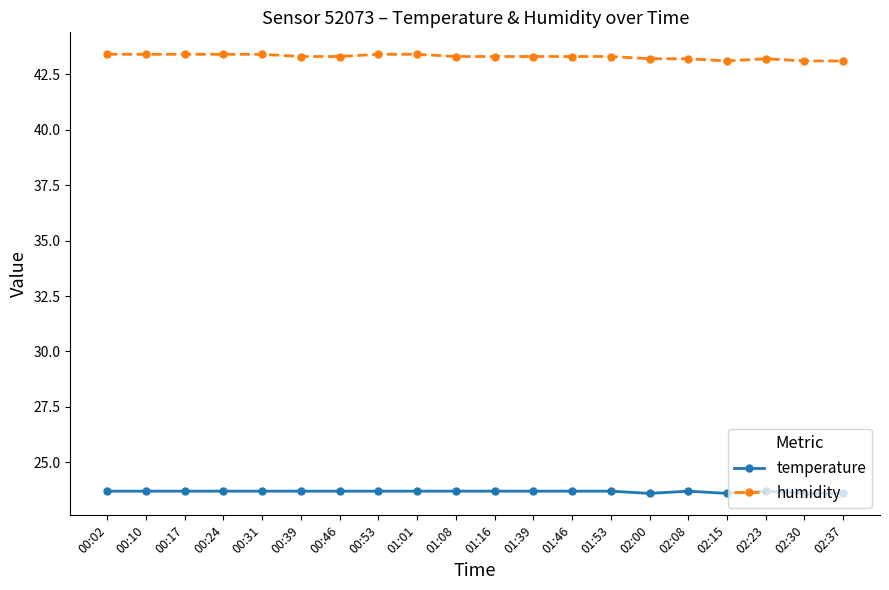

What is the total value across all series at 00:10?

67.1